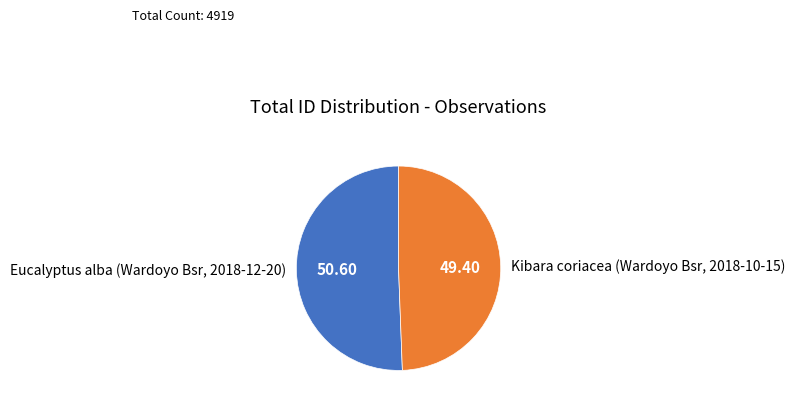

Which category has the biggest portion of the pie?

Eucalyptus alba (Wardoyo Bsr, 2018-12-20)